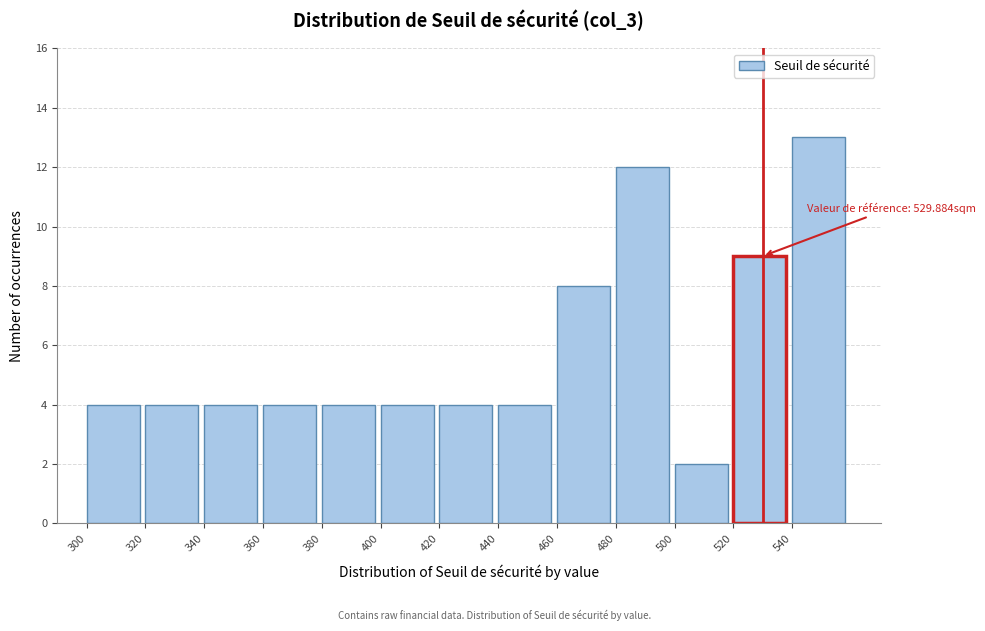

Which range on the x-axis has the tallest bar?

540 to 560